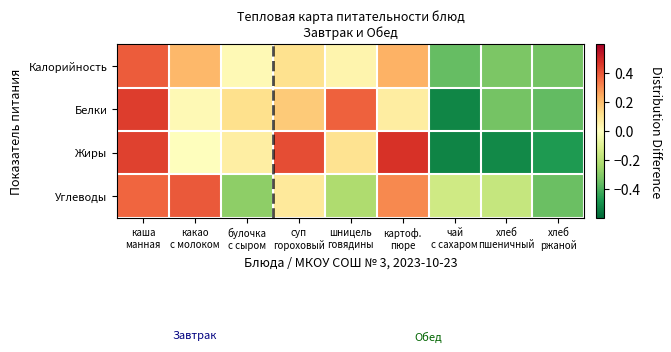

Reading left to right, transcribe all the data shown in this chart.

Калорийность: каша
манная=0.4	какао
с молоком=0.2	булочка
с сыром=0.0	суп
гороховый=0.1	шницель
говядины=0.0	картоф.
пюре=0.2	чай
с сахаром=-0.4	хлеб
пшеничный=-0.3	хлеб
ржаной=-0.3
Белки: каша
манная=0.5	какао
с молоком=0.0	булочка
с сыром=0.1	суп
гороховый=0.2	шницель
говядины=0.4	картоф.
пюре=0.1	чай
с сахаром=-0.5	хлеб
пшеничный=-0.3	хлеб
ржаной=-0.4
Жиры: каша
манная=0.4	какао
с молоком=0.0	булочка
с сыром=0.1	суп
гороховый=0.4	шницель
говядины=0.1	картоф.
пюре=0.5	чай
с сахаром=-0.5	хлеб
пшеничный=-0.5	хлеб
ржаной=-0.5
Углеводы: каша
манная=0.4	какао
с молоком=0.4	булочка
с сыром=-0.3	суп
гороховый=0.1	шницель
говядины=-0.2	картоф.
пюре=0.3	чай
с сахаром=-0.1	хлеб
пшеничный=-0.2	хлеб
ржаной=-0.3